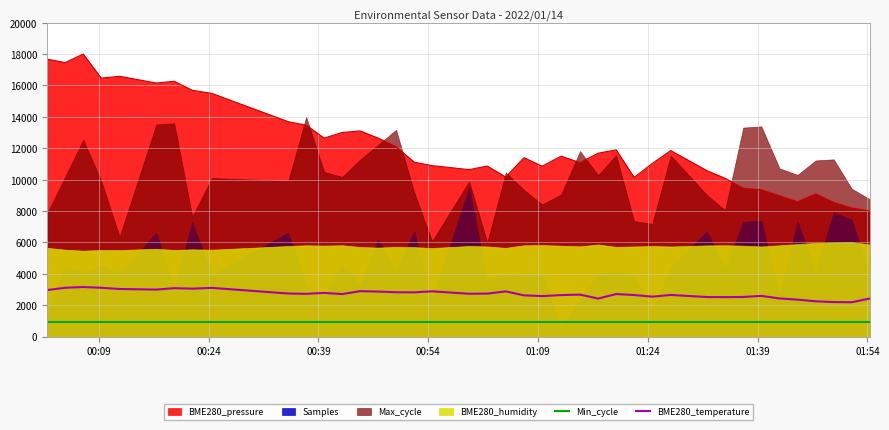

True or false: BME280_temperature and BME280_pressure intersect in this chart.

False